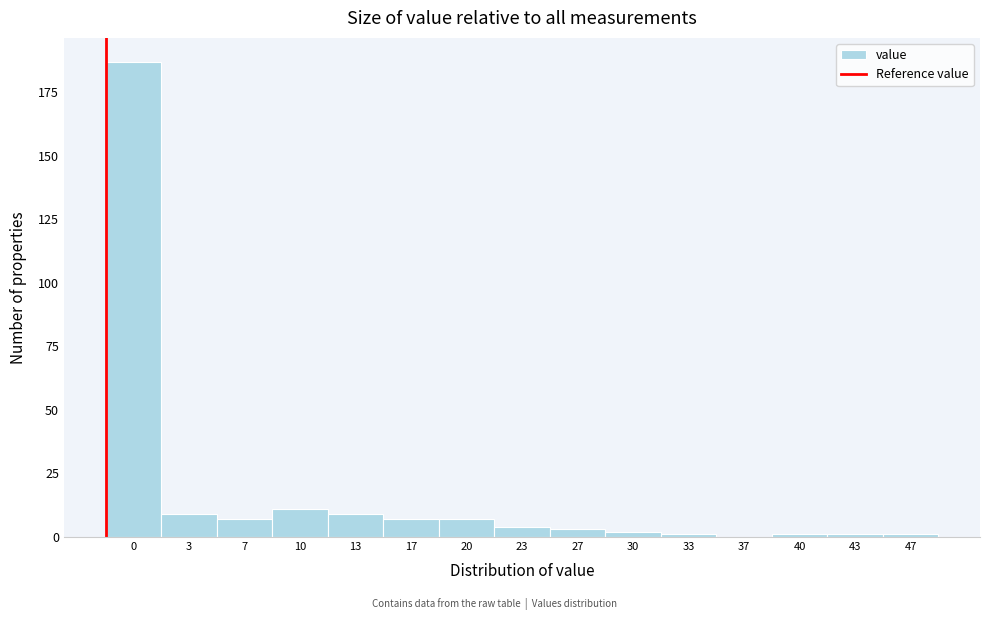

Reading left to right, extract all data points from this chart.

0=187	3=9	7=7	10=11	13=9	17=7	20=7	23=4	27=3	30=2	33=1	37=0	40=1	43=1	47=1